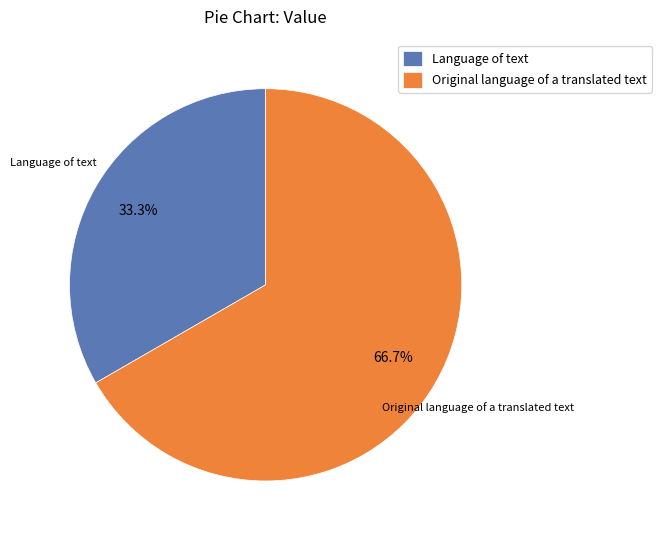

The Original language of a translated text slice represents 67% of the pie. True or false?

True